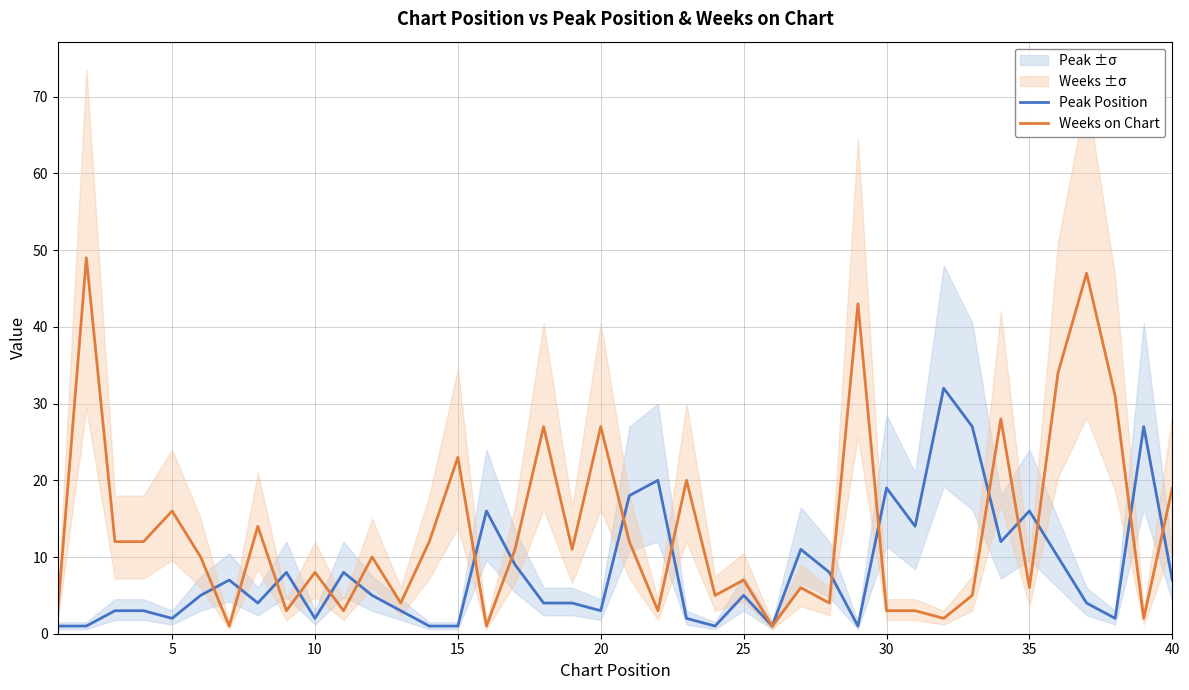

Read the Weeks on Chart value at 10.

8